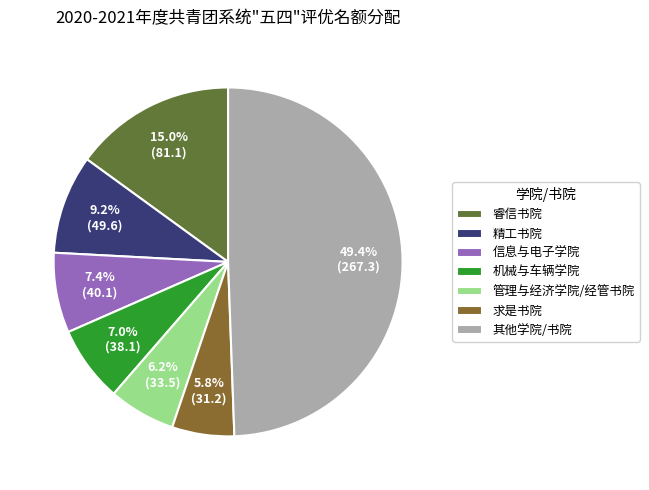

What is the largest slice in the pie chart?

其他学院/书院